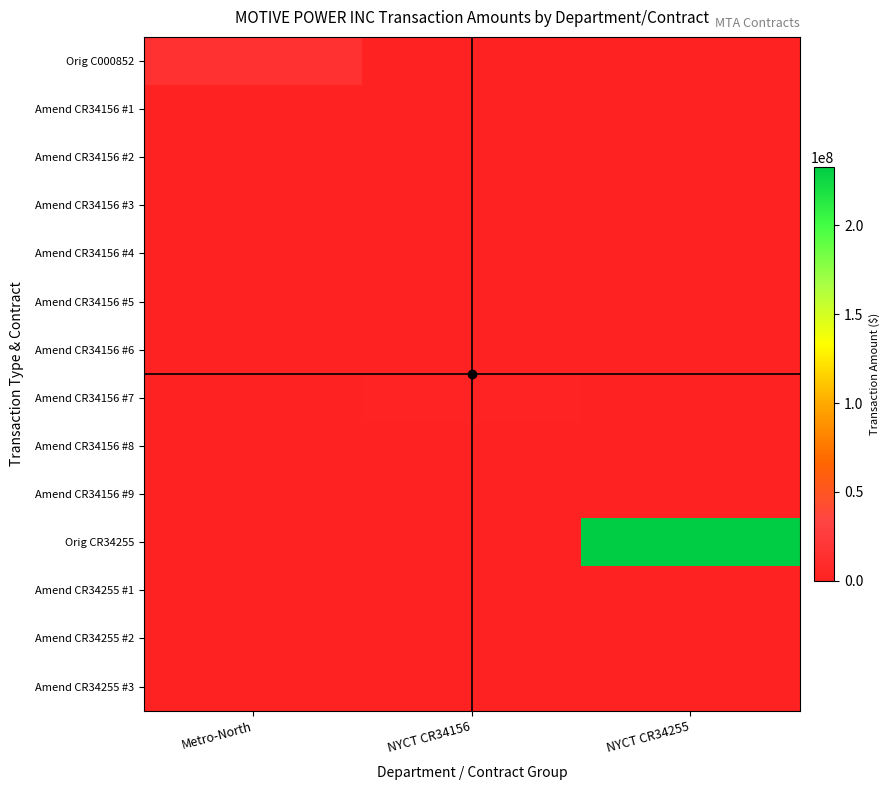

List the series in order of their peak value, highest first.

Orig CR34255, Orig C000852, Amend CR34156 #7, Amend CR34156 #3, Amend CR34156 #5, Amend CR34156 #2, Amend CR34156 #4, Amend CR34156 #1, Amend CR34255 #3, Amend CR34156 #6, Amend CR34156 #8, Amend CR34156 #9, Amend CR34255 #1, Amend CR34255 #2